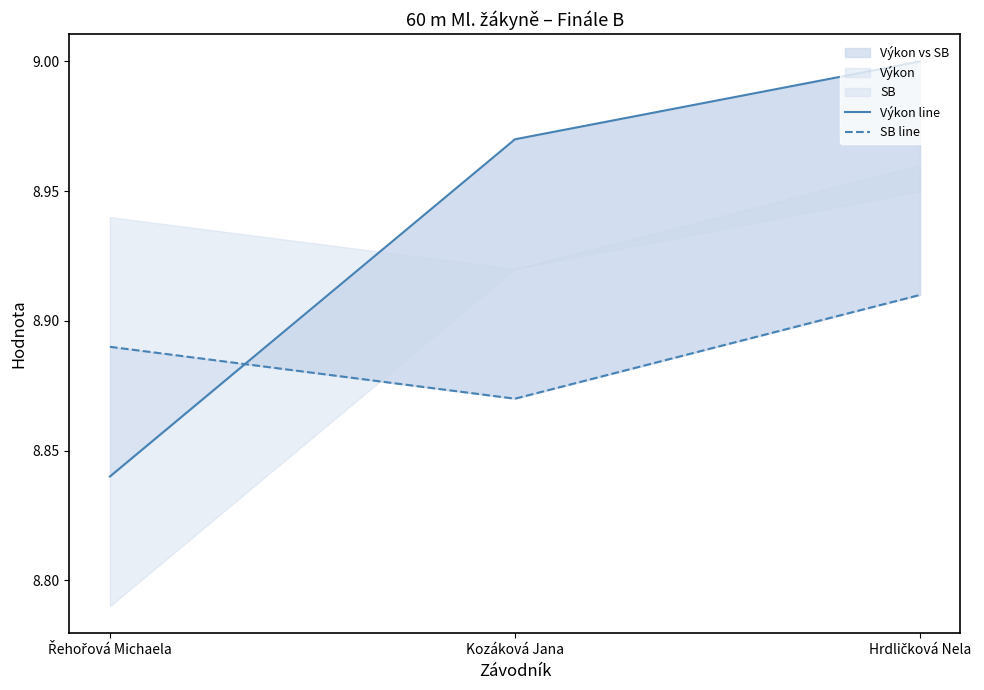

Rank the series by their maximum value, from highest to lowest.

Výkon line, SB line